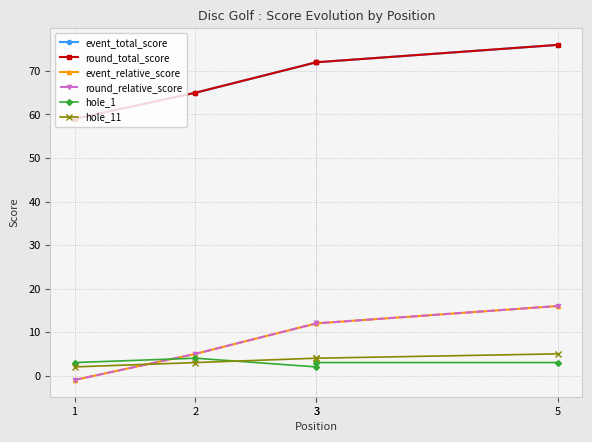

Which label corresponds to the largest value in the chart?

5